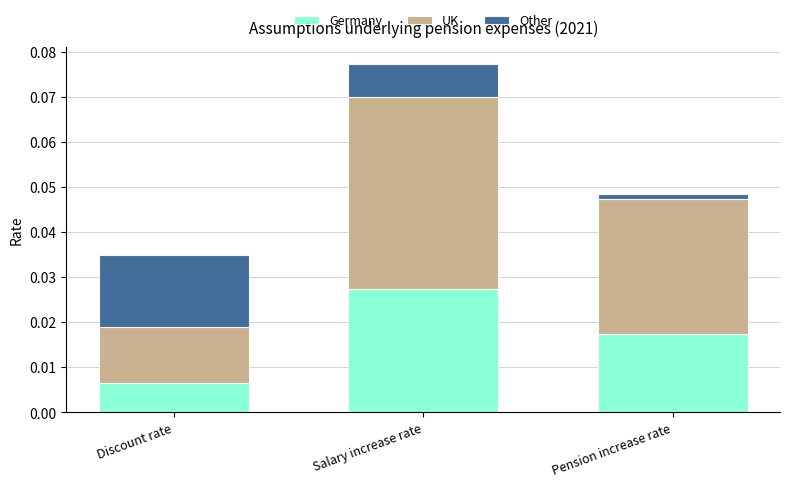

At which category is the sum across all series the highest?

Salary increase rate